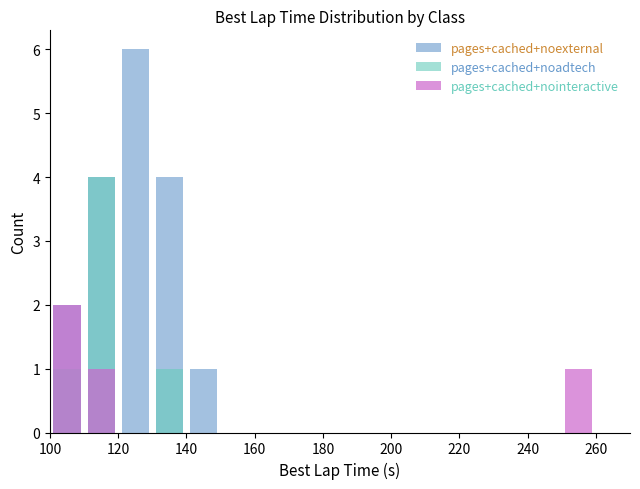

Is the value of FV at 120 greater than the value of F6 at 180?

Yes